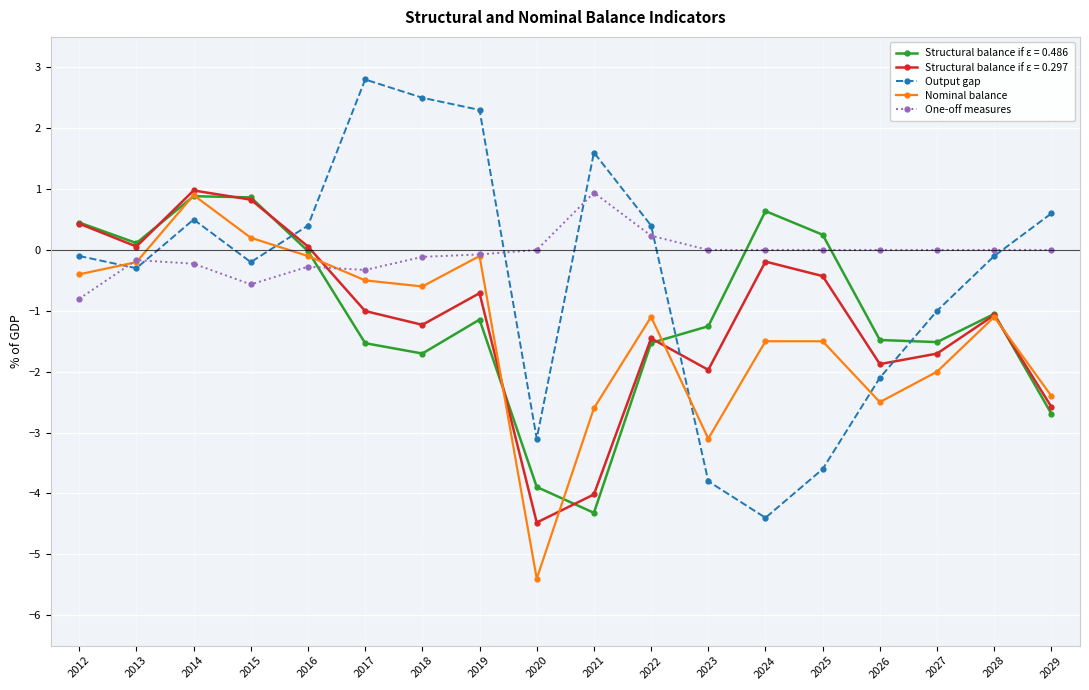

What is the maximum value shown in the chart?

2.8